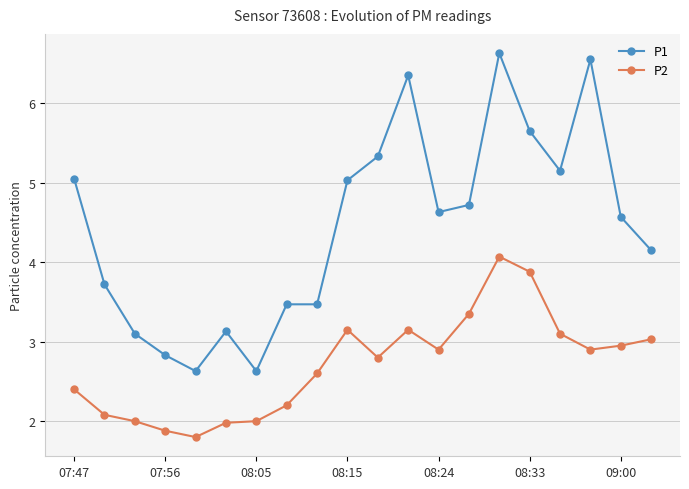

What is the difference between the maximum and minimum values in the P1 series?

4.0